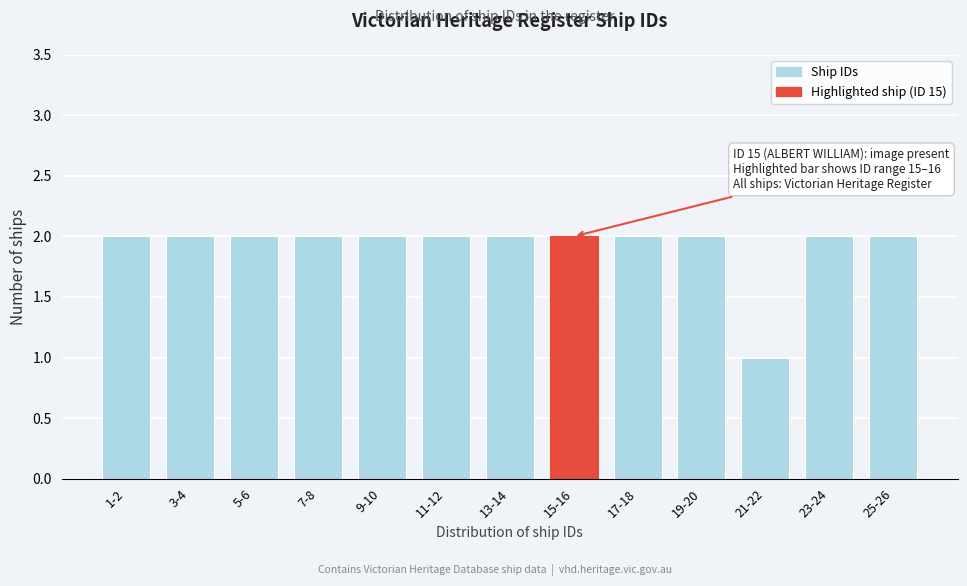

Reading left to right, transcribe all the data shown in this chart.

1-2=2	3-4=2	5-6=2	7-8=2	9-10=2	11-12=2	13-14=2	15-16=2	17-18=2	19-20=2	21-22=1	23-24=2	25-26=2